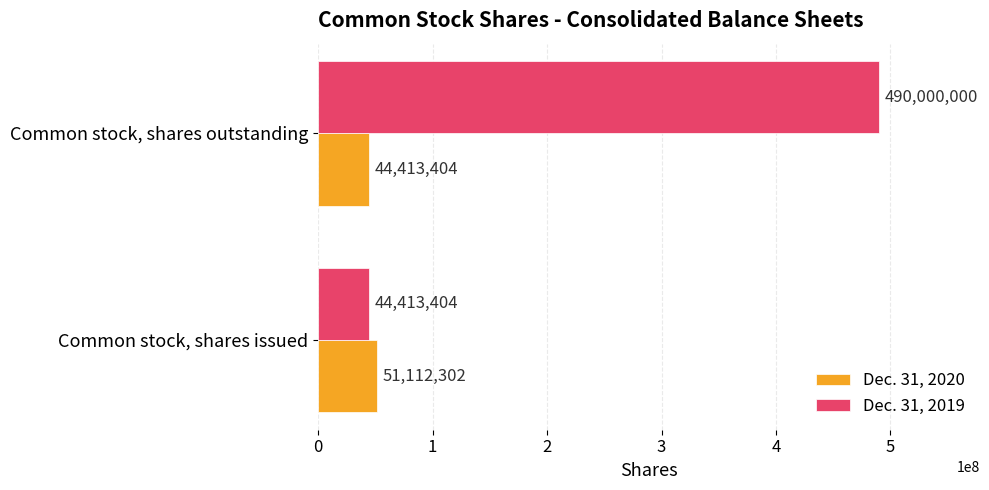

At which category is the sum across all series the highest?

Common stock, shares outstanding